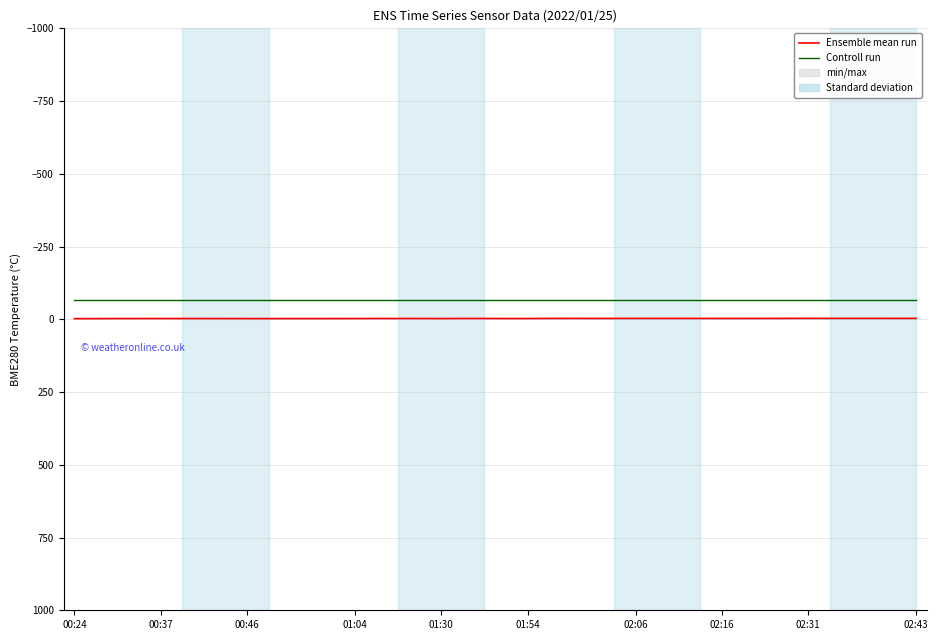

Reading right to left, transcribe all the data shown in this chart.

Ensemble mean run: -3.2	-3.1	-3.2	-3.3	-3.2	-3.3	-3.2	-3.0	-3.0	-3.0	-3.0	-3.0	-3.0	-3.1	-3.0	-3.0	-3.2	-3.1	-2.8	-2.8	-2.9	-2.8	-2.6	-2.8	-2.8	-2.9	-2.7	-2.6	-2.5	-2.6	-2.5	-2.5	-2.6	-2.6	-2.7	-2.8	-2.7	-2.7	-2.4	-2.4
Controll run: -67.0	-67.0	-67.0	-67.0	-67.0	-67.0	-67.0	-67.0	-67.0	-67.0	-67.0	-67.0	-67.0	-67.0	-67.0	-67.0	-67.0	-67.0	-67.0	-67.0	-67.0	-67.0	-67.0	-67.0	-67.0	-67.0	-67.0	-67.0	-67.0	-67.0	-67.0	-67.0	-67.0	-67.0	-67.0	-67.0	-67.0	-67.0	-67.0	-67.0